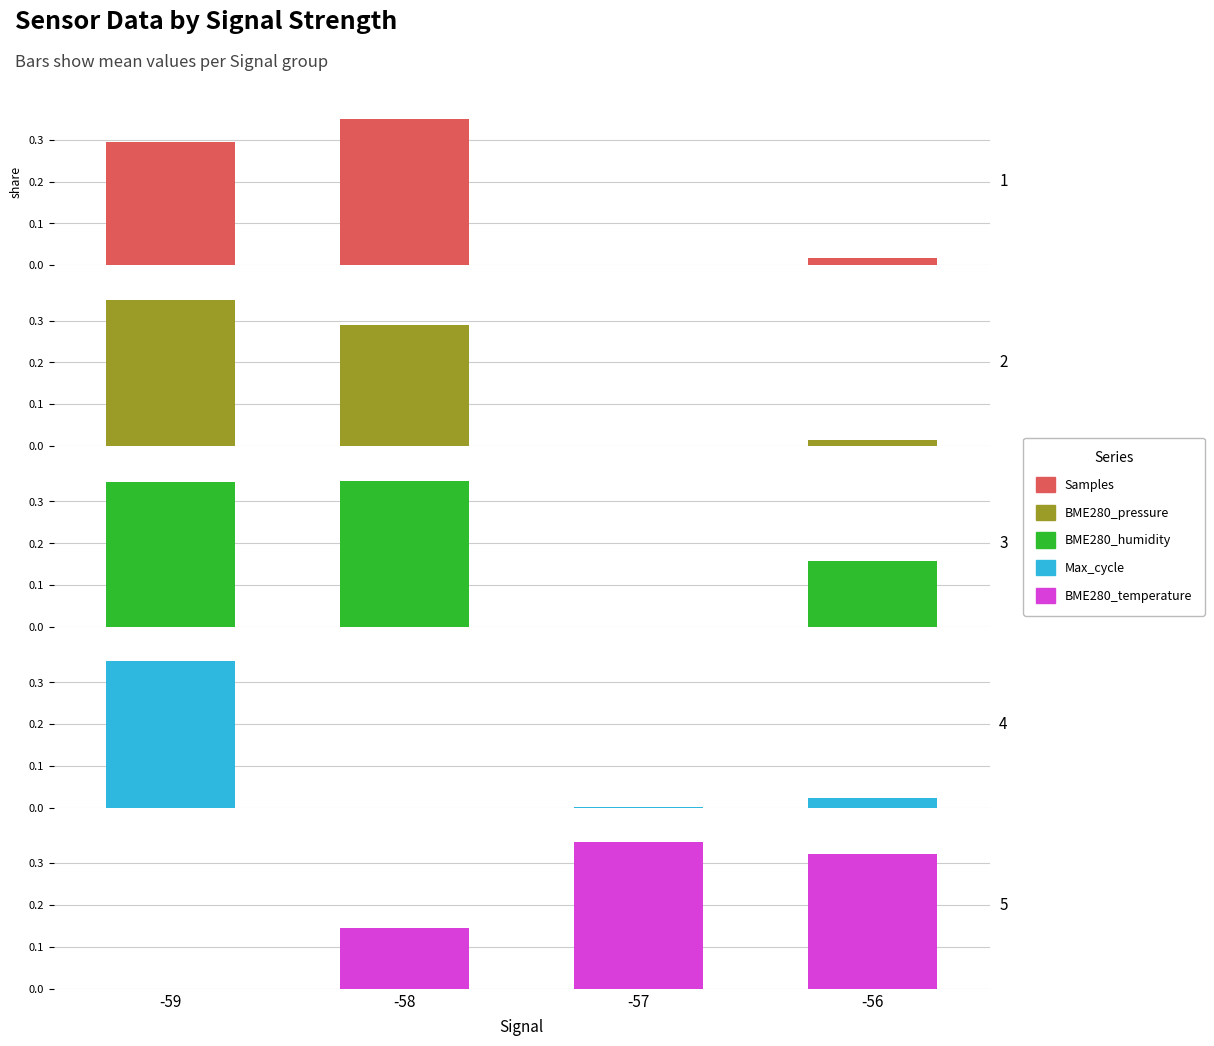

What are all the series names shown in the legend?

Samples, BME280_pressure, BME280_humidity, Max_cycle, BME280_temperature